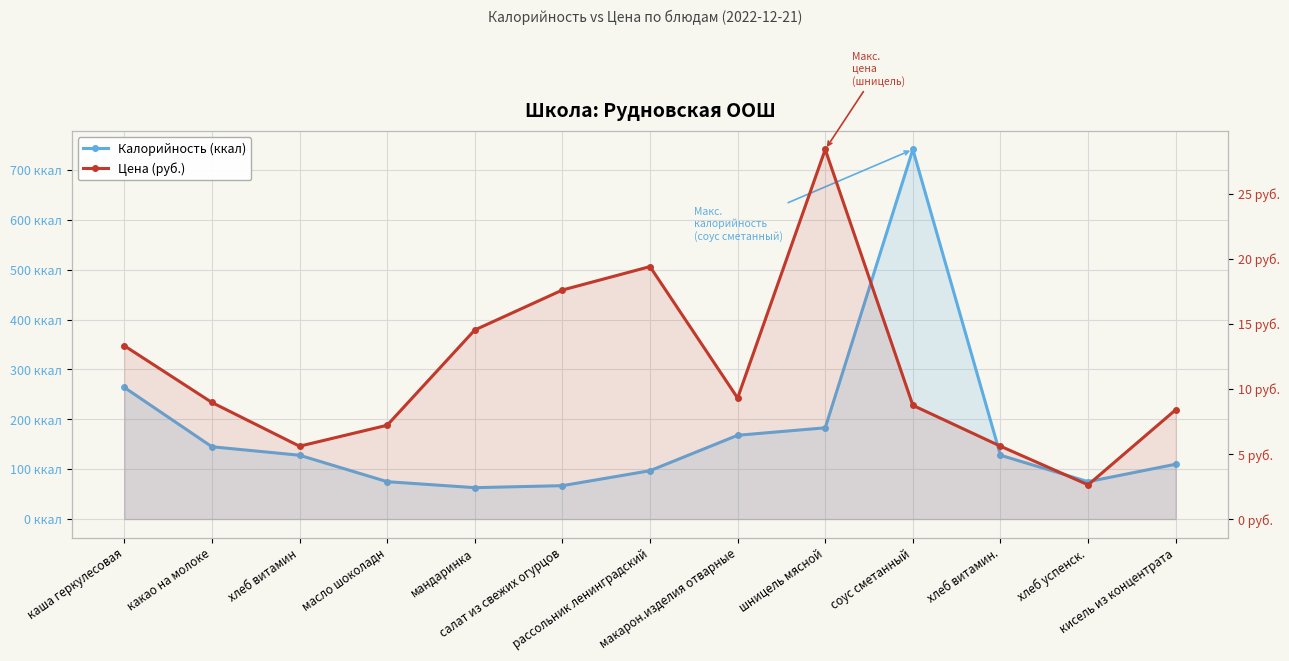

At which category is the sum across all series the highest?

соус сметанный